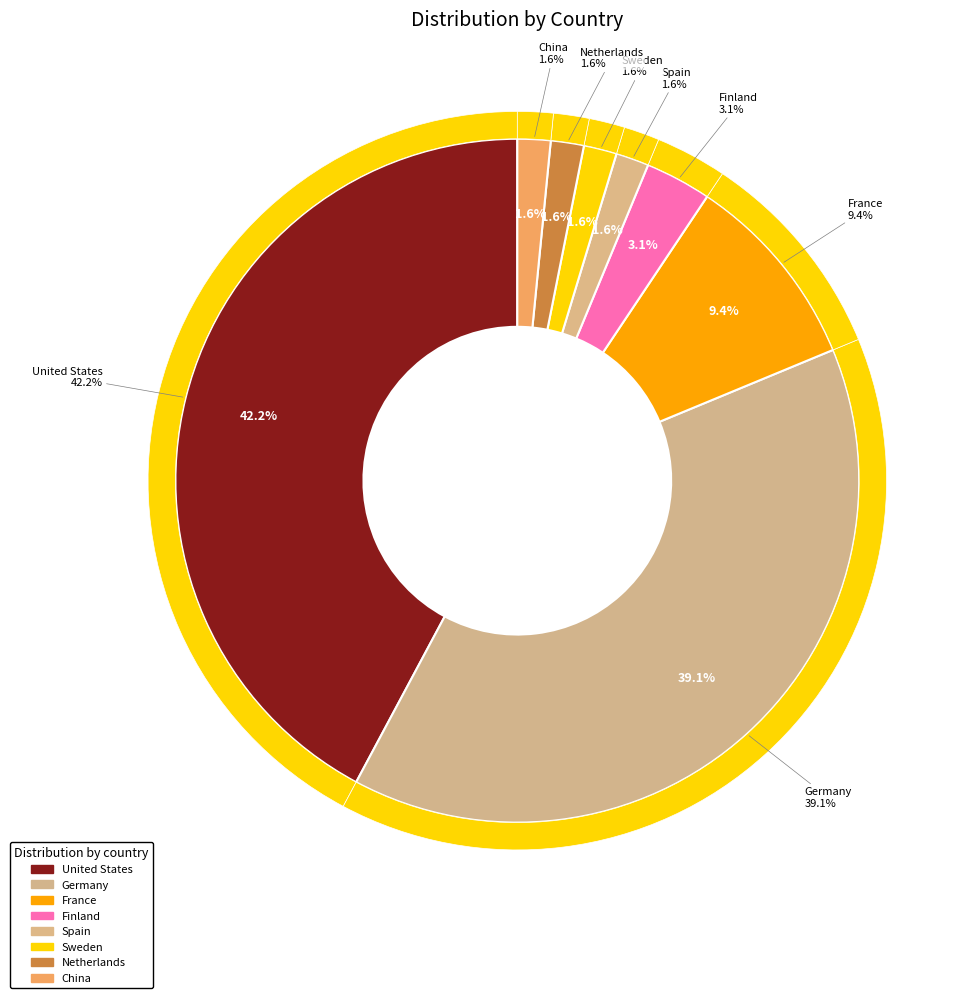

Which category has the smallest portion of the pie?

Spain